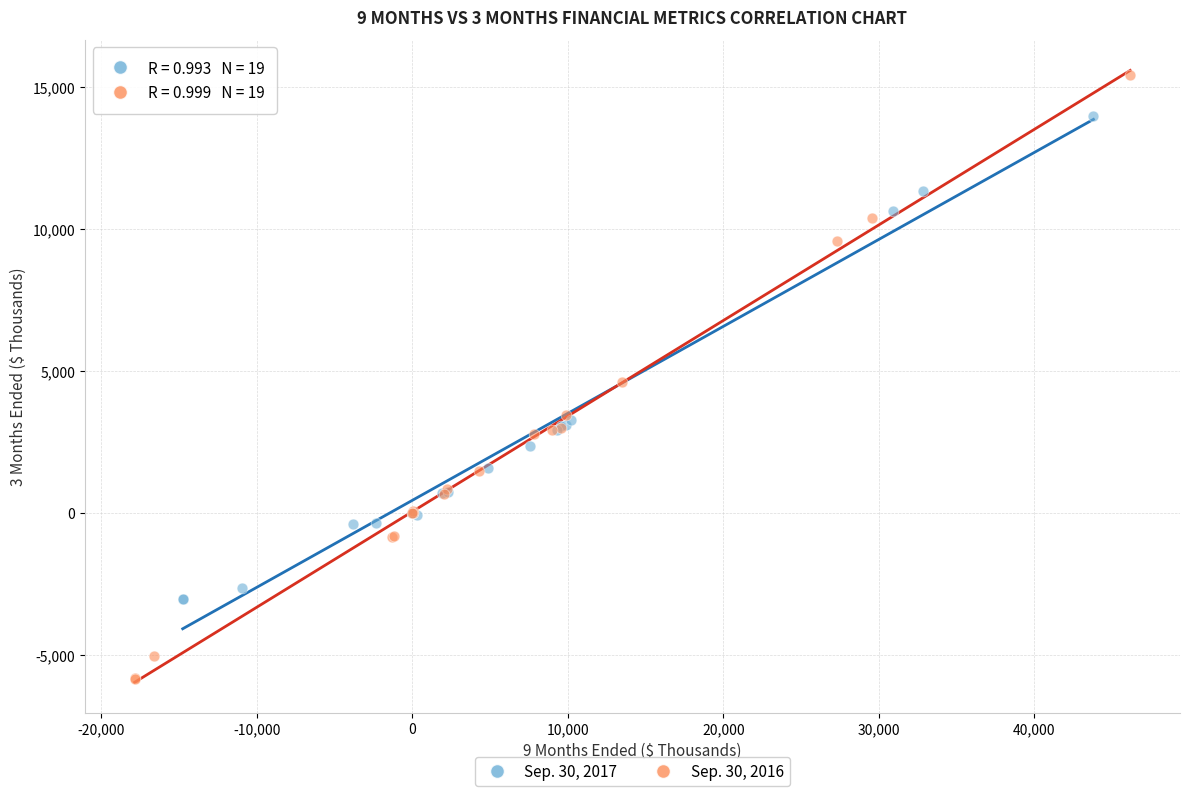

Which series contains the highest Y value?

Sep. 30, 2016